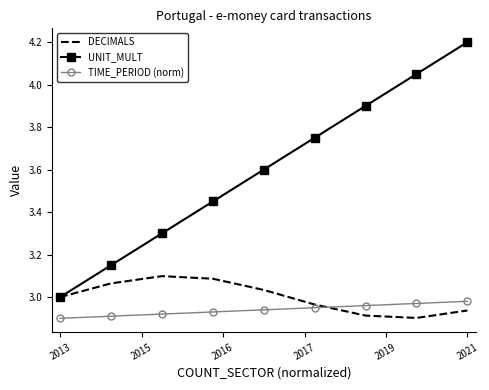

True or false: DECIMALS and TIME_PERIOD (norm) cross at least once.

True